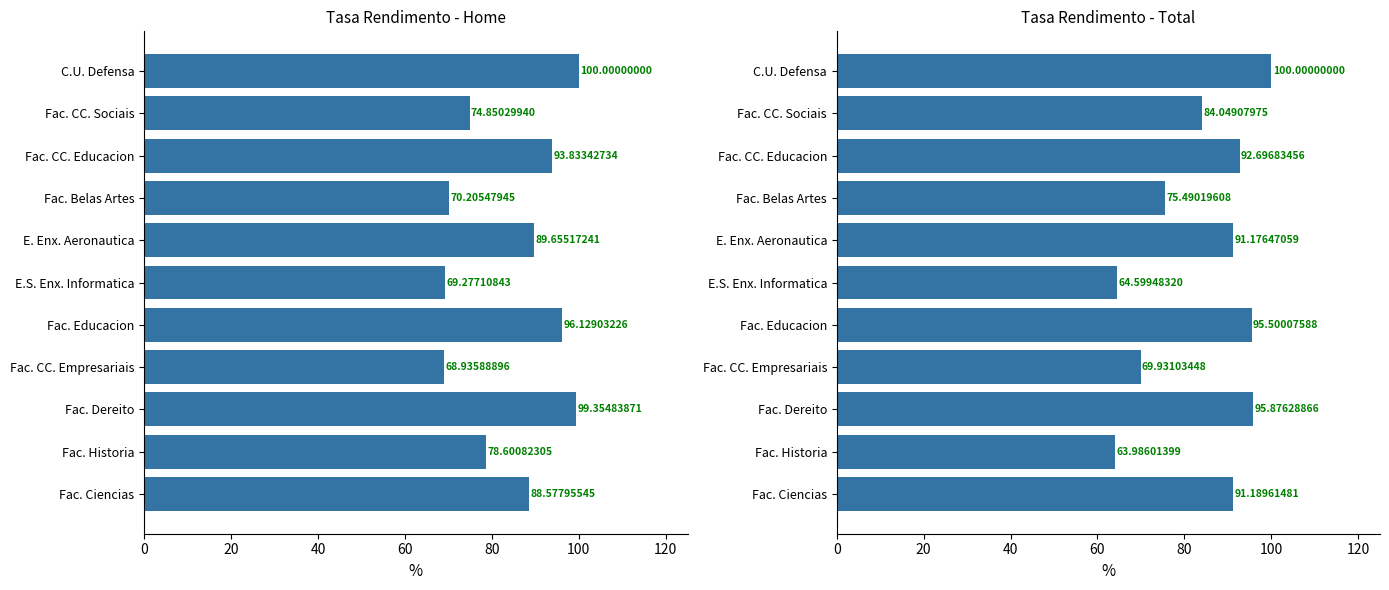

Between Fac. Dereito and Fac. CC. Empresariais, which is larger?

Fac. Dereito